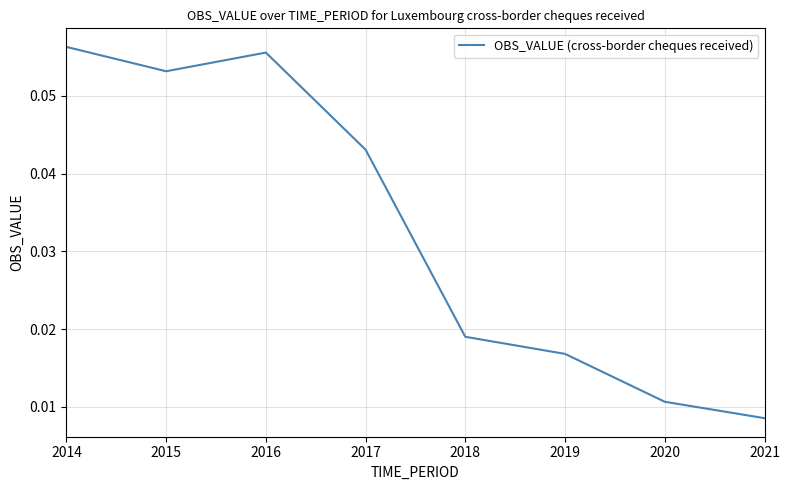

Which category has the lowest value across all series?

2021